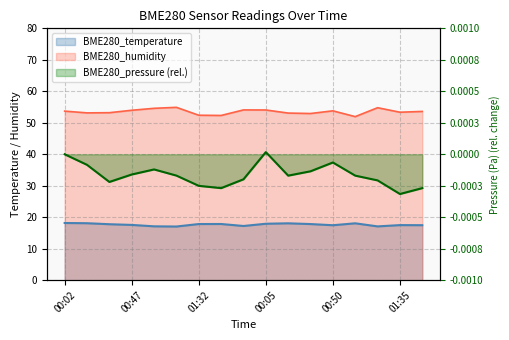

Which label corresponds to the largest value in the chart?

01:17